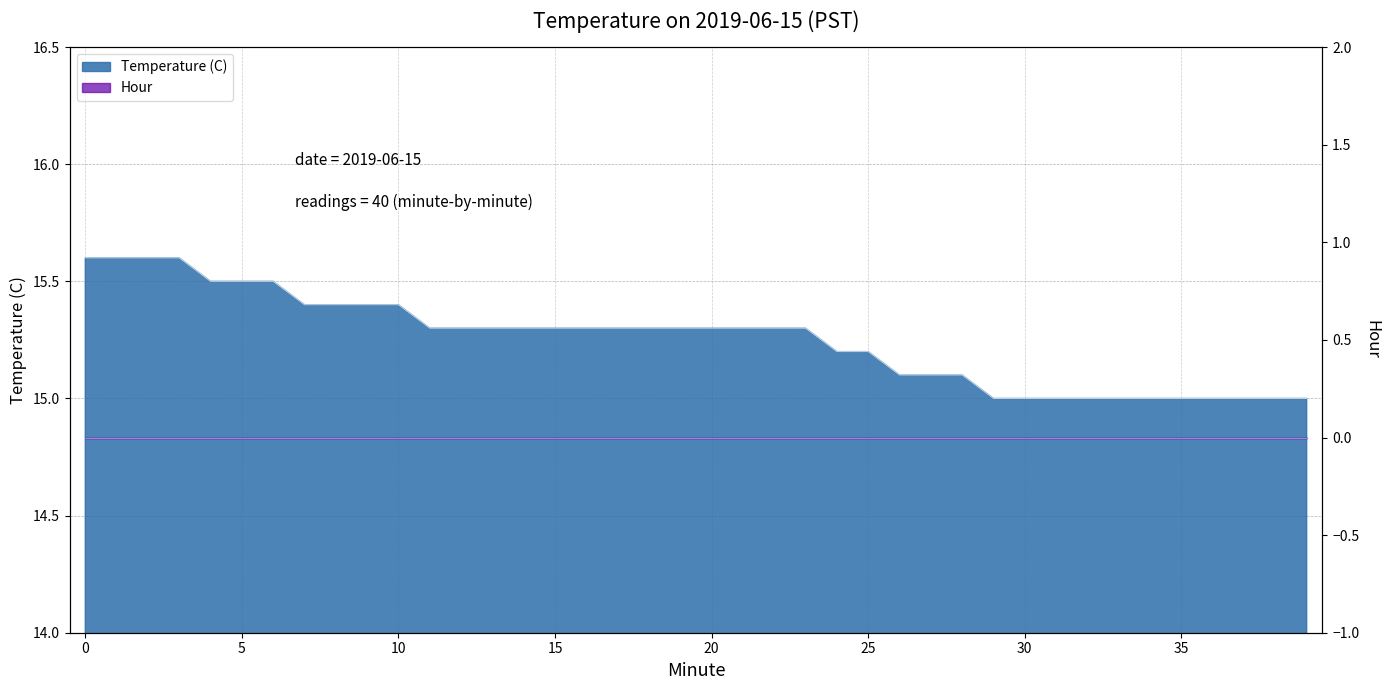

Reading left to right, list all the values displayed in this chart.

15.6	15.6	15.6	15.6	15.5	15.5	15.5	15.4	15.4	15.4	15.4	15.3	15.3	15.3	15.3	15.3	15.3	15.3	15.3	15.3	15.3	15.3	15.3	15.3	15.2	15.2	15.1	15.1	15.1	15.0	15.0	15.0	15.0	15.0	15.0	15.0	15.0	15.0	15.0	15.0